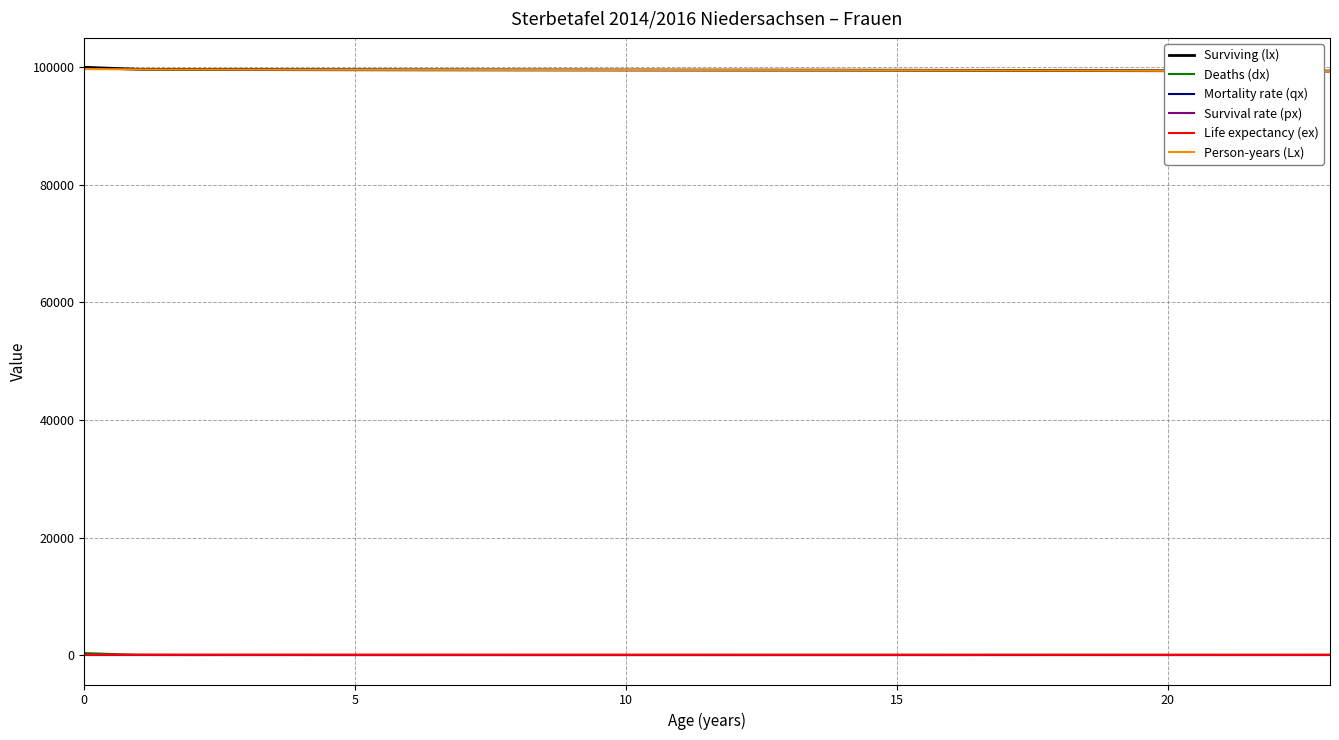

What is the highest value of the Surviving (lx) series?

100000.0